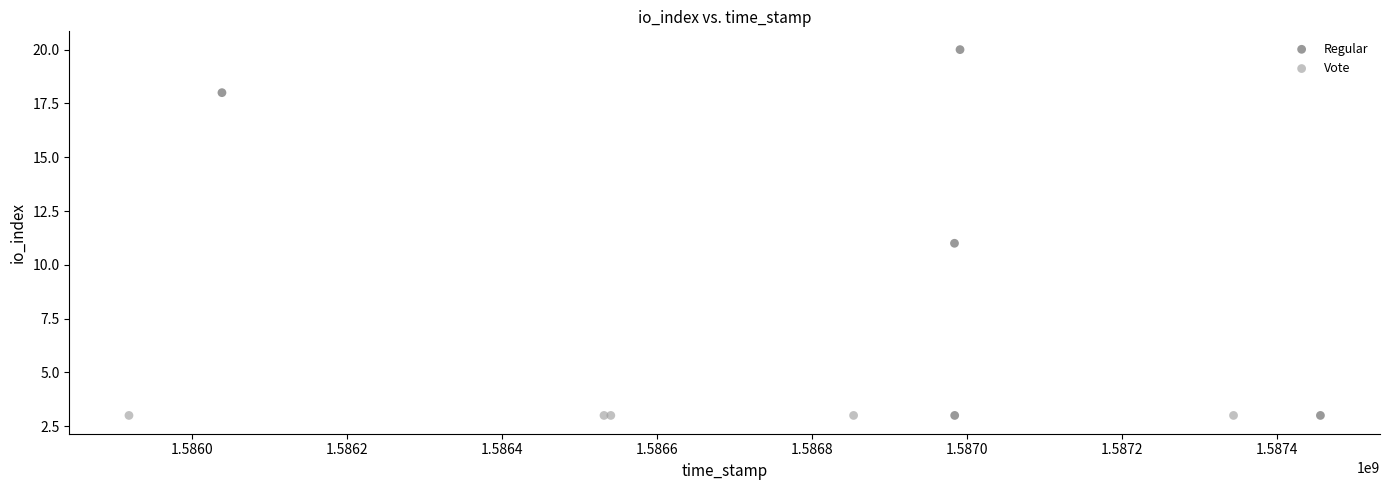

Which series reaches the maximum Y coordinate?

Regular